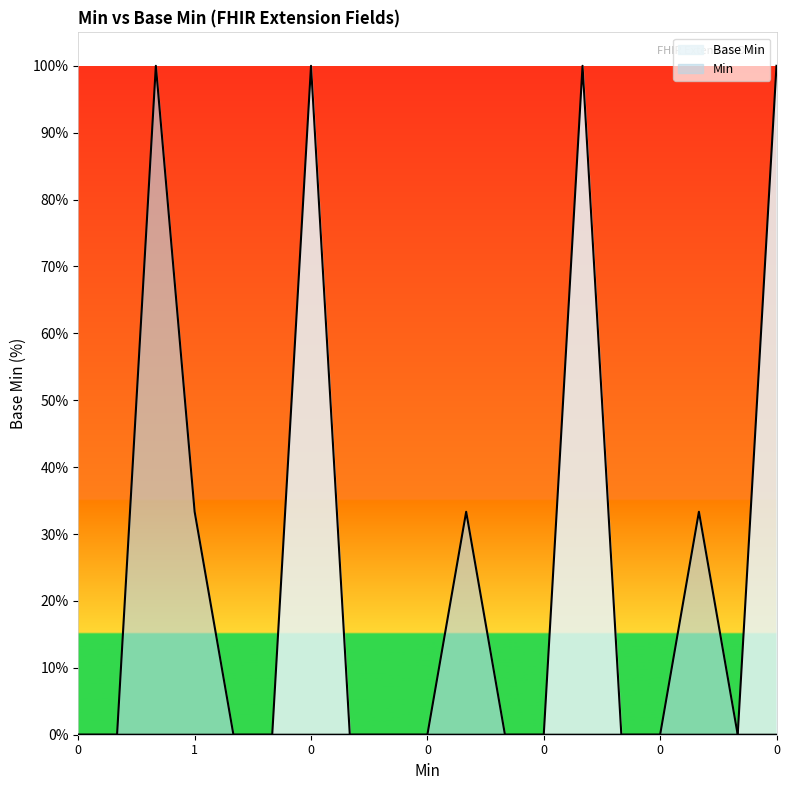

How many lines are shown in the chart?

2